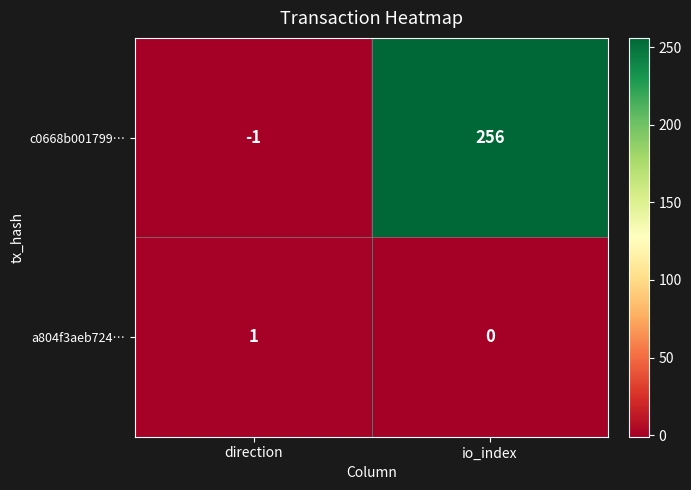

At which category does the chart reach its minimum across all series?

direction